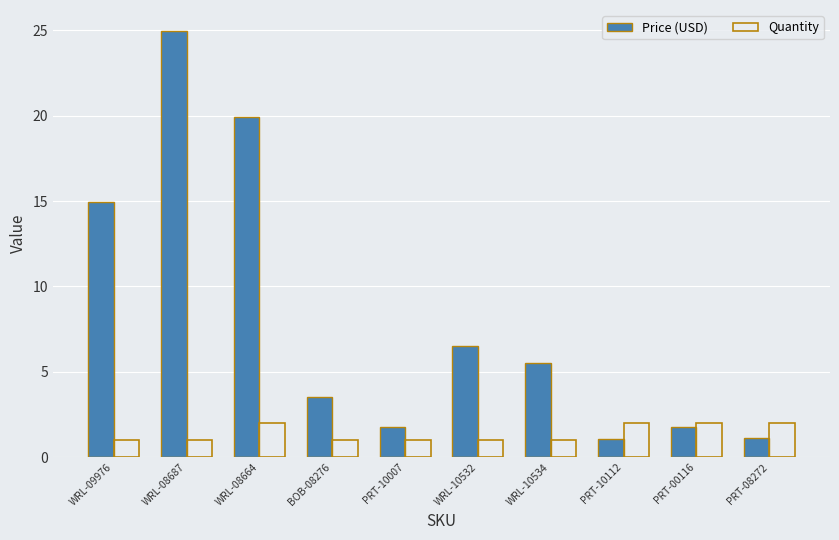

How many bars are there in each group?

2